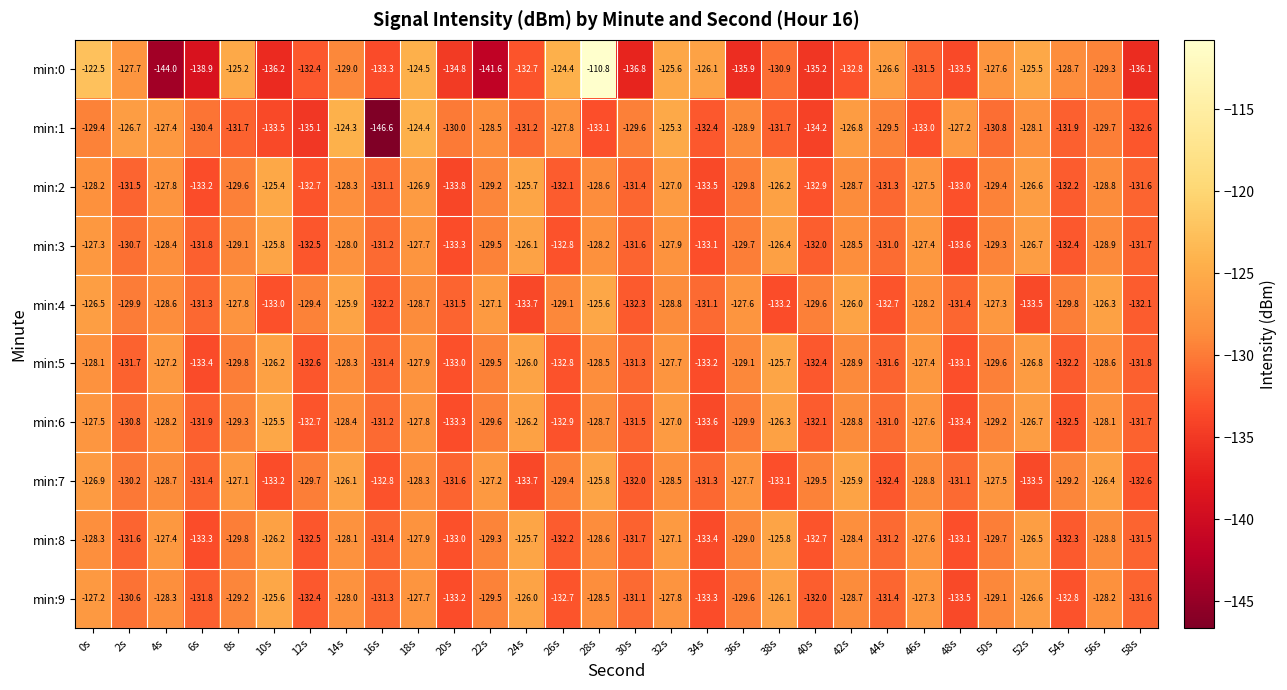

What is the total value across all series at 44s?

-1308.7